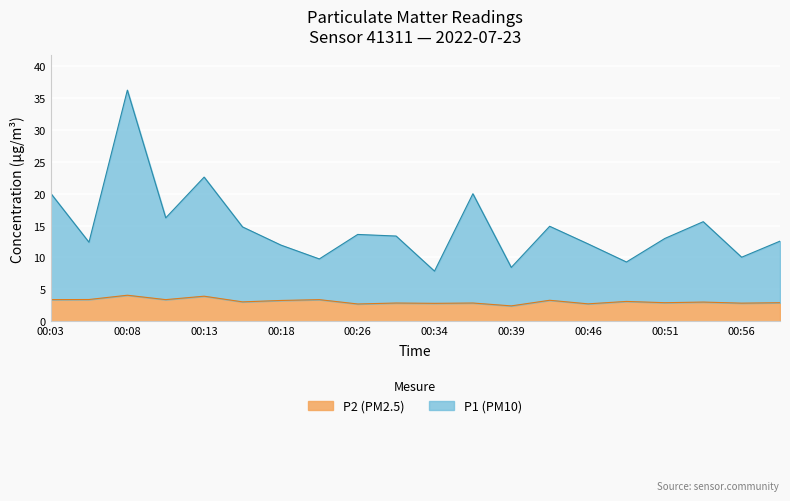

Where is the first local minimum for P2?

00:11